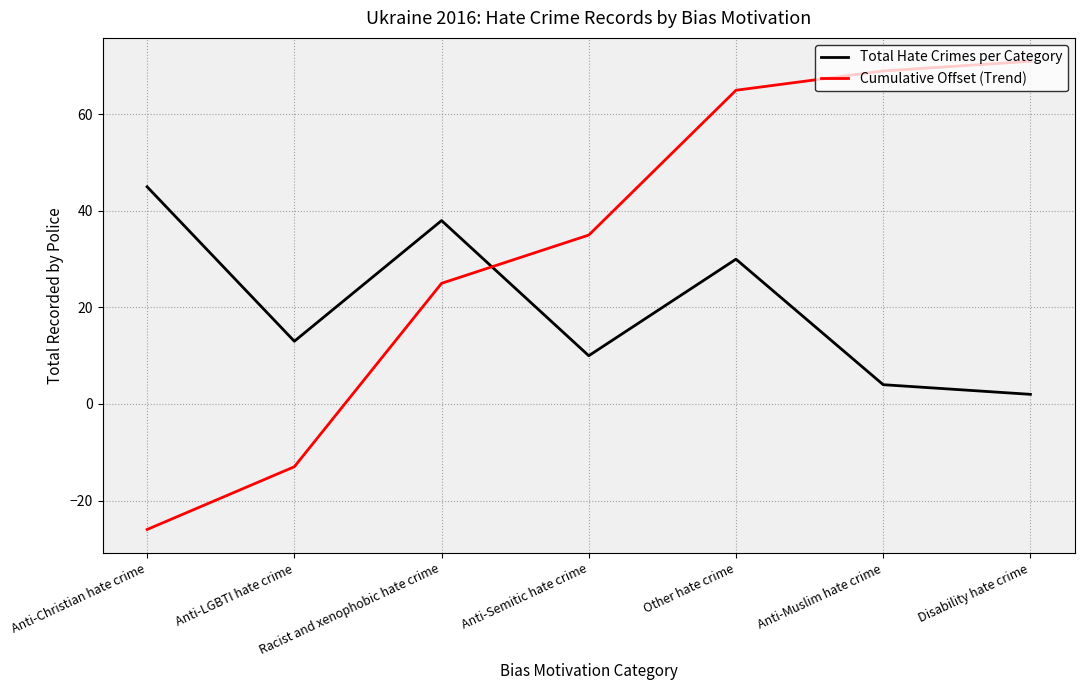

What is the difference between the maximum and minimum values in the Total Hate Crimes per Category series?

43